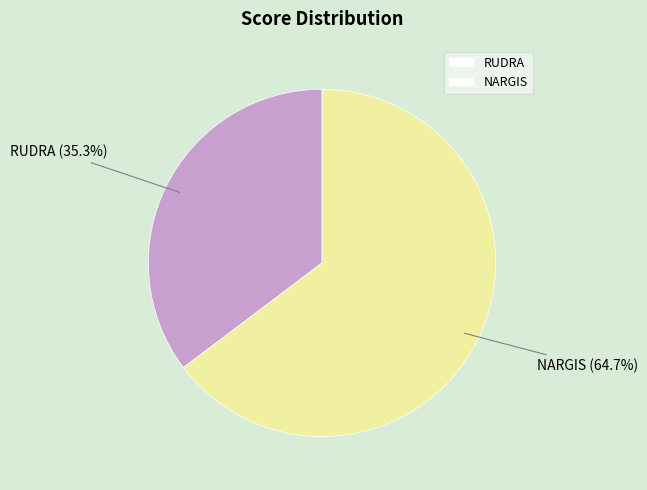

Count the number of slices in the pie.

2